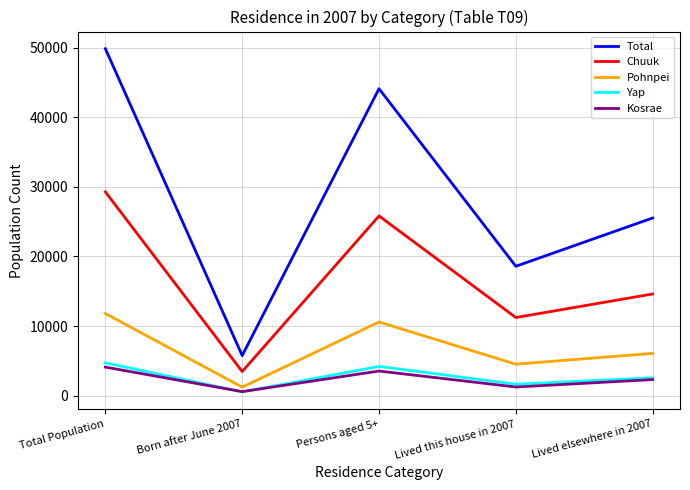

Where is Kosrae nearest to the value 2327?

Lived elsewhere in 2007